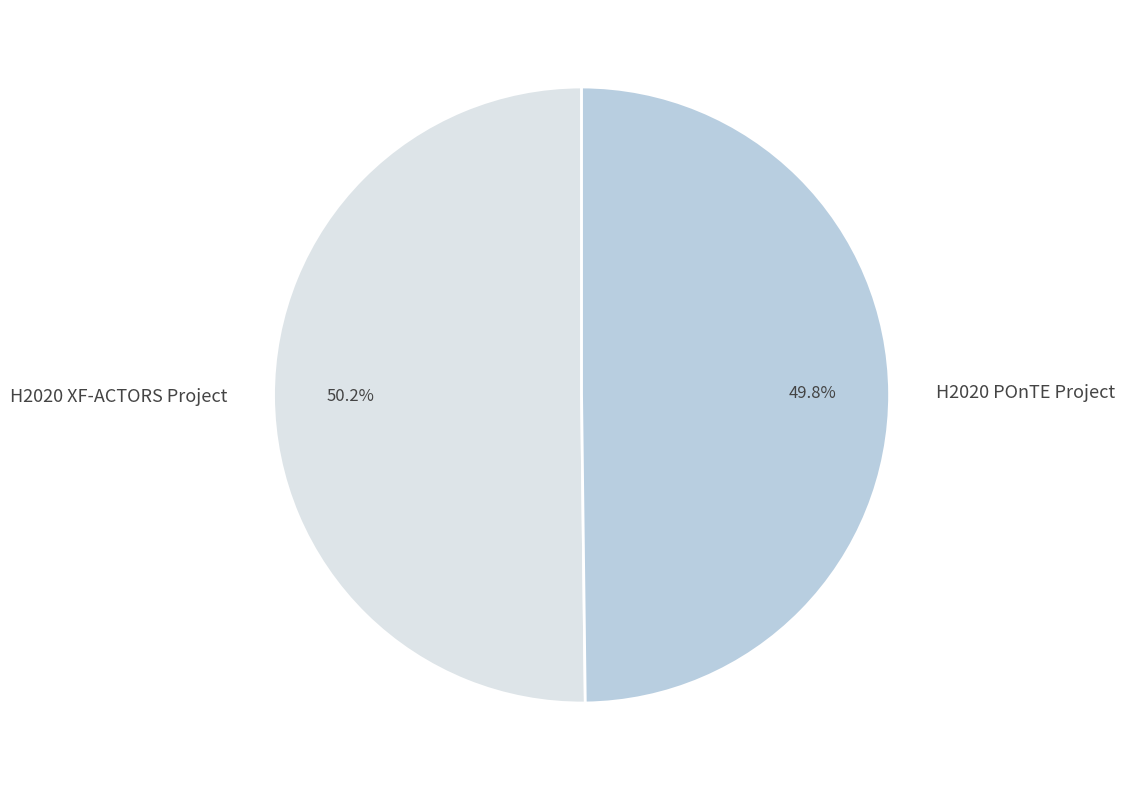

What percentage do H2020 POnTE Project and H2020 XF-ACTORS Project together represent?

100.0%